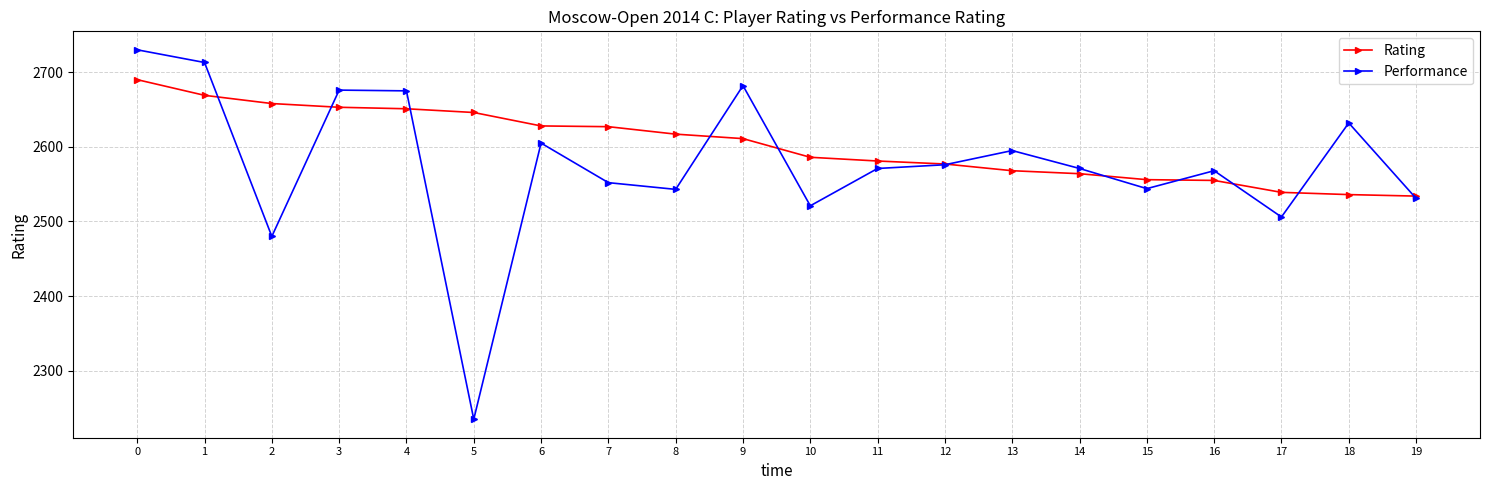

True or false: Performance has a value of 2595 at 13.

True